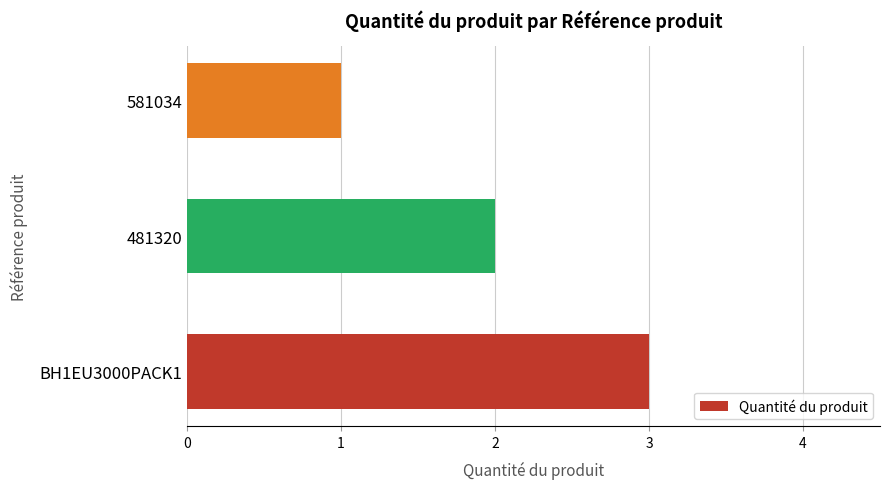

Reading bottom to top, transcribe all the data shown in this chart.

BH1EU3000PACK1=3	481320=2	581034=1